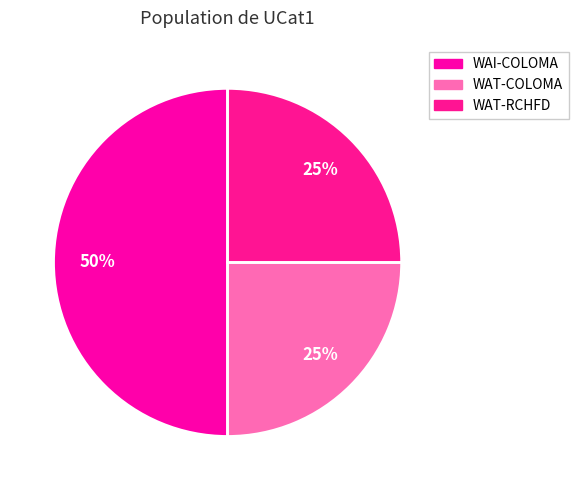

Does WAT-COLOMA account for over 50% of the chart?

No